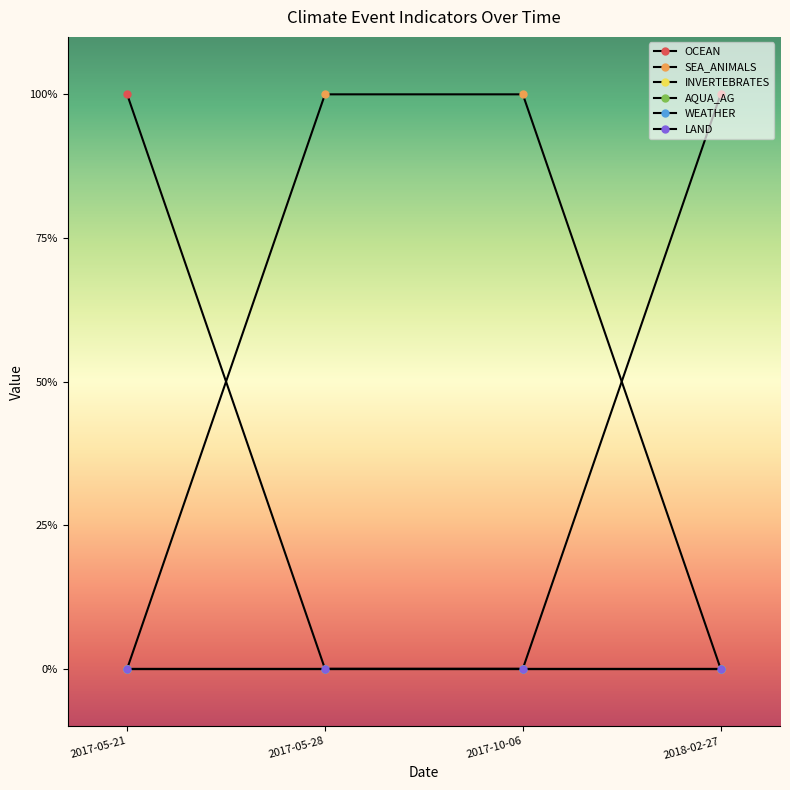

Is this an area chart (filled region under the line)?

No